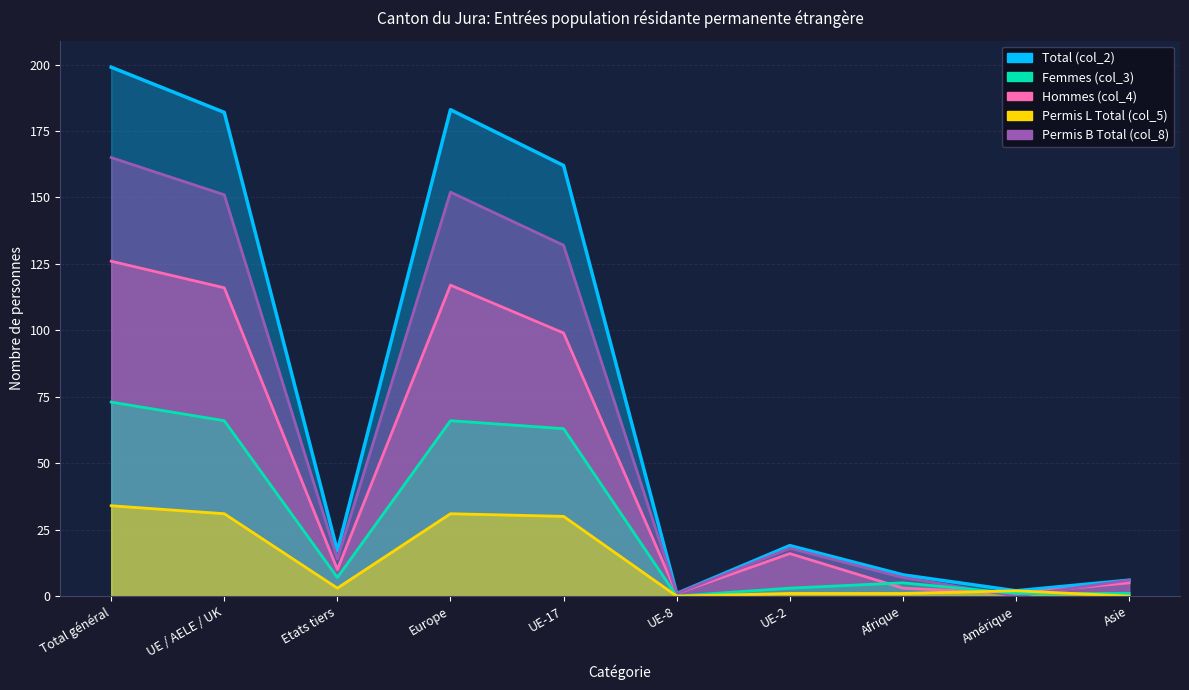

Rank the series by their average value, from highest to lowest.

Total (col_2), Permis B Total (col_8), Hommes (col_4), Femmes (col_3), Permis L Total (col_5)